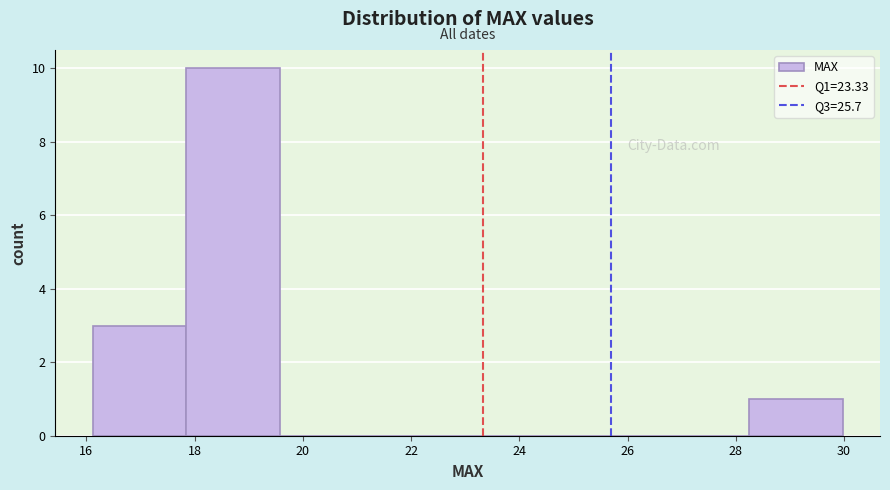

Which range on the x-axis has the tallest bar?

17.8 to 19.6